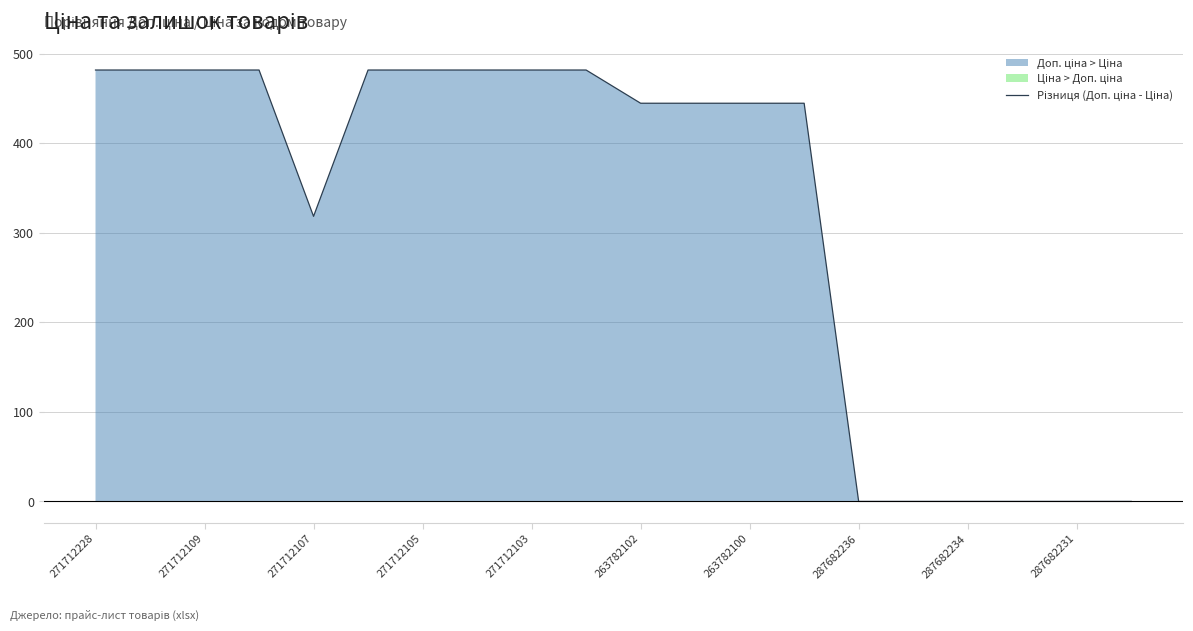

What is the difference between the second highest and minimum values?

481.9